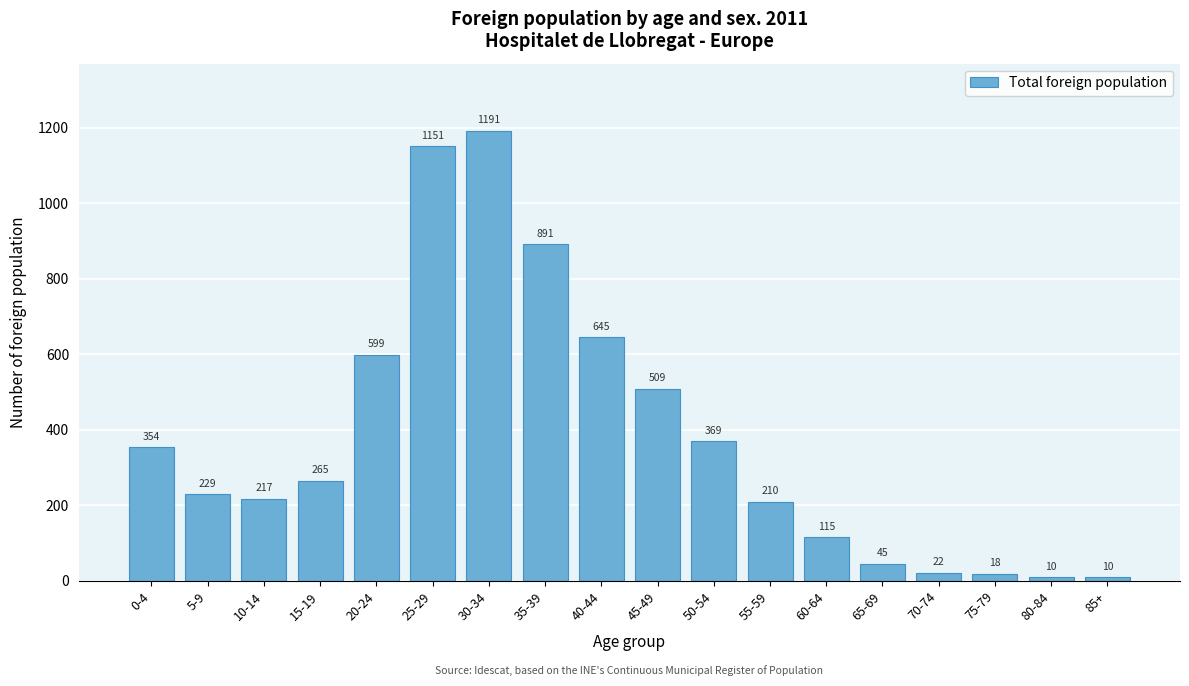

Reading left to right, list all the values displayed in this chart.

354	229	217	265	599	1151	1191	891	645	509	369	210	115	45	22	18	10	10